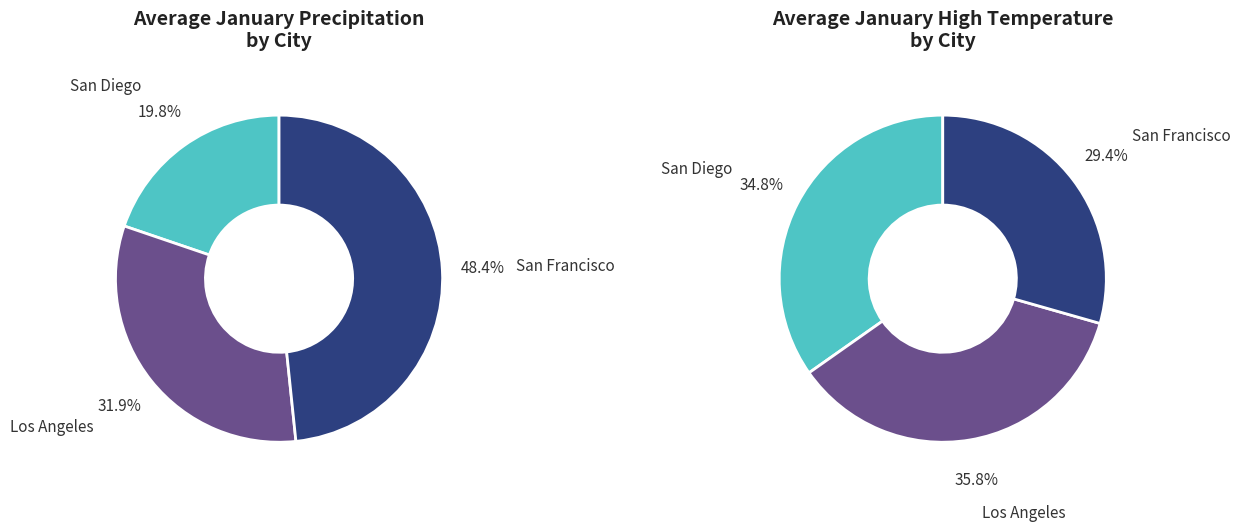

Between San Francisco and San Diego, which is larger?

San Francisco